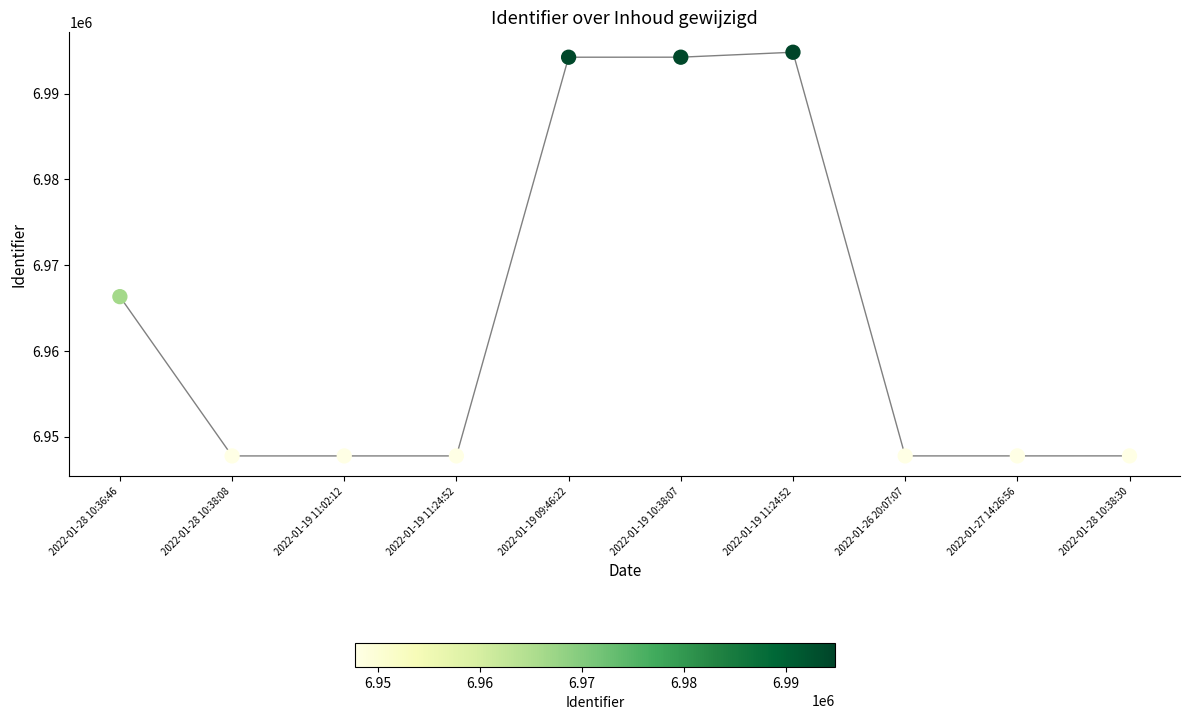

What is the range of Y values (max minus min)?

47068